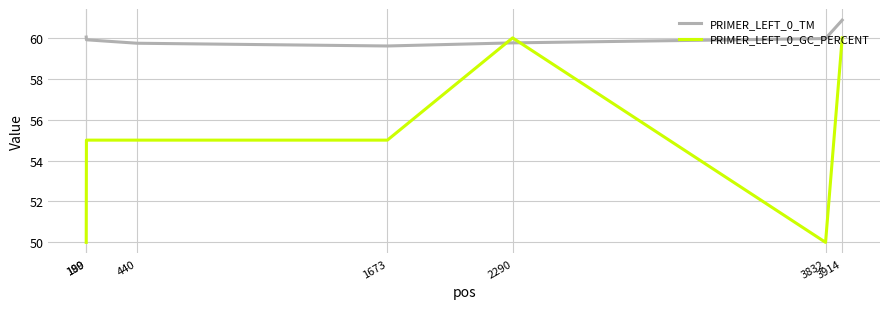

What are all the series names shown in the legend?

PRIMER_LEFT_0_TM, PRIMER_LEFT_0_GC_PERCENT